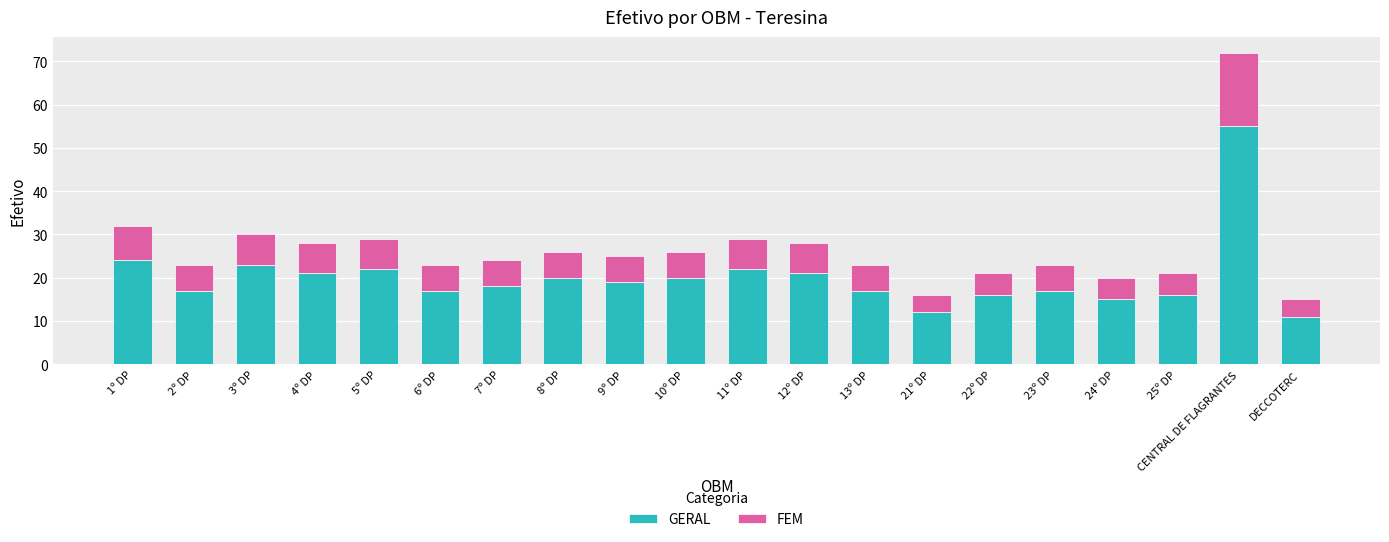

True or false: GERAL has a value of 11 at DECCOTERC.

True